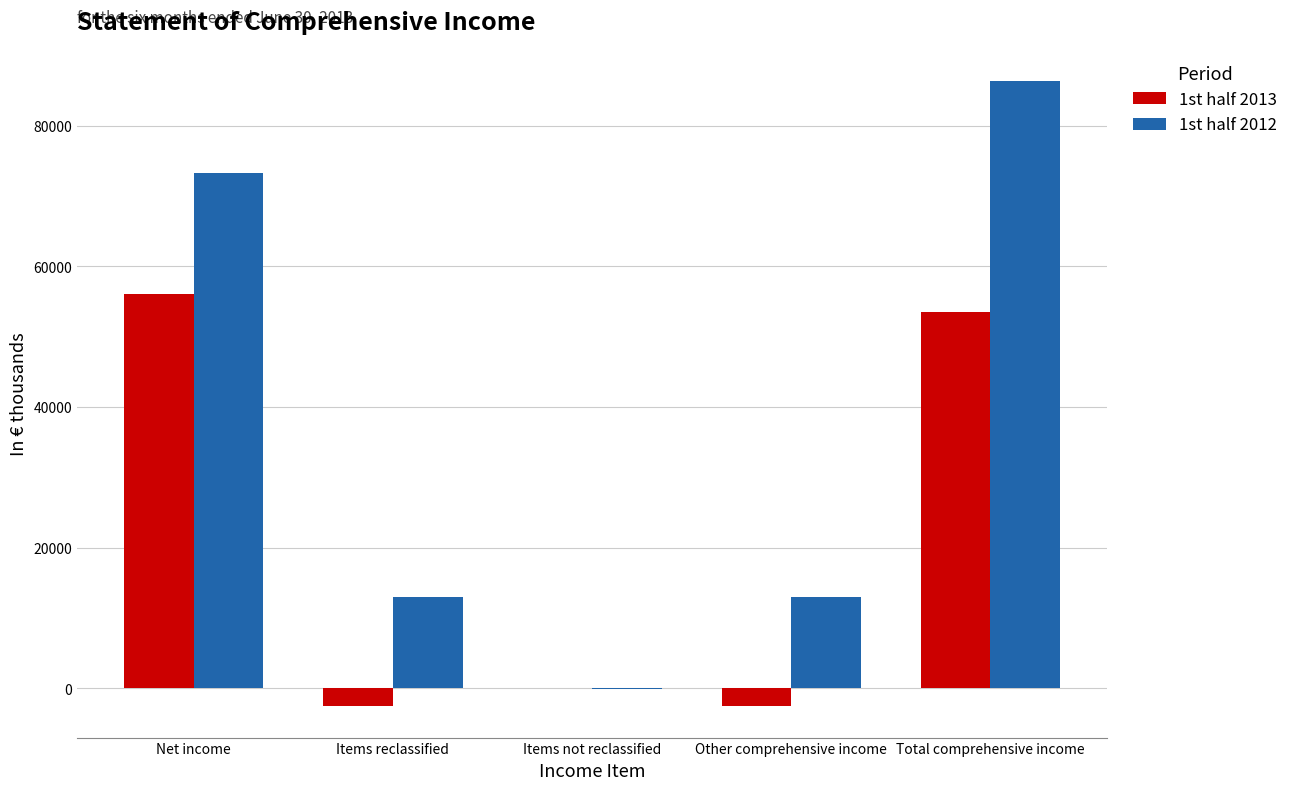

Which series has the widest spread of values?

1st half 2012